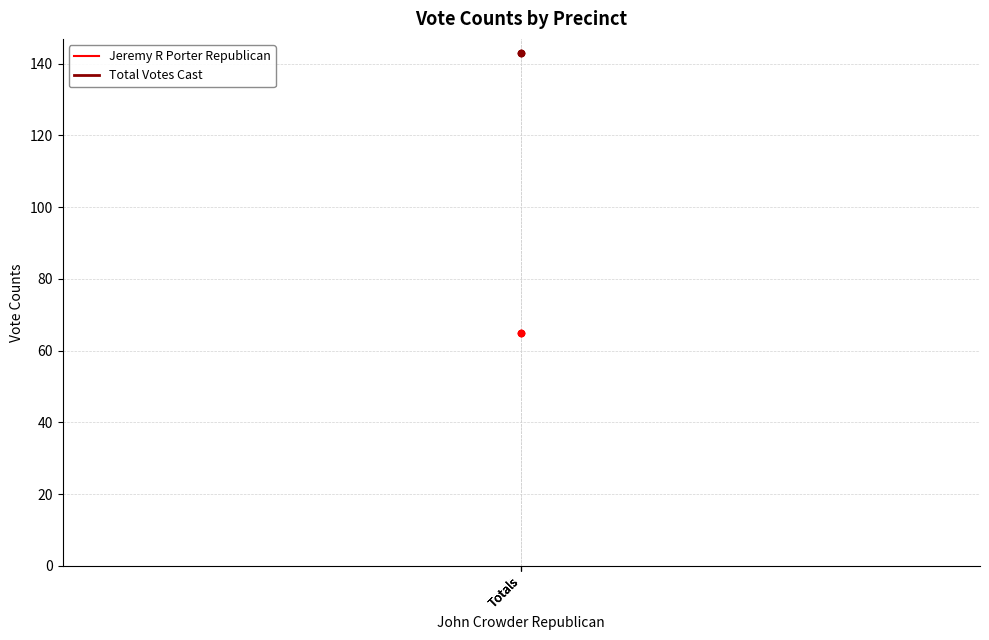

At which category is the sum across all series the highest?

Totals